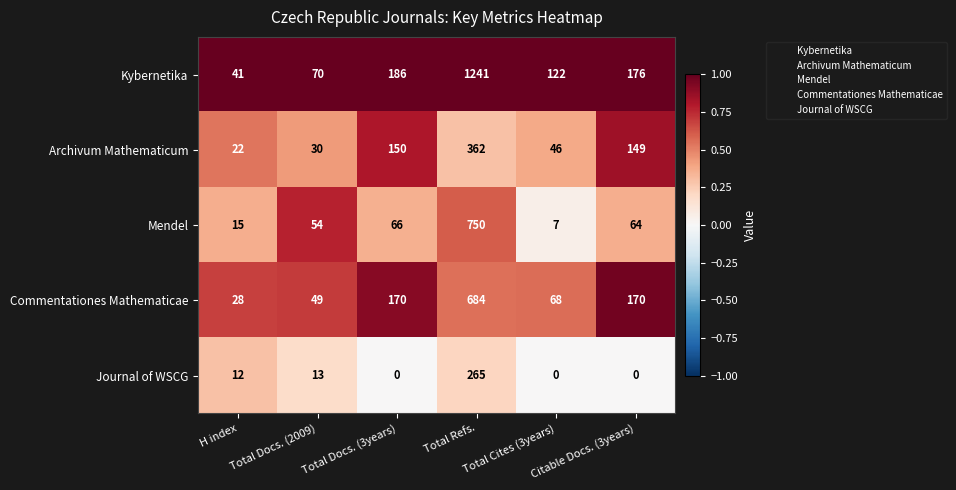

What is the average value of the Commentationes Mathematicae series?

195